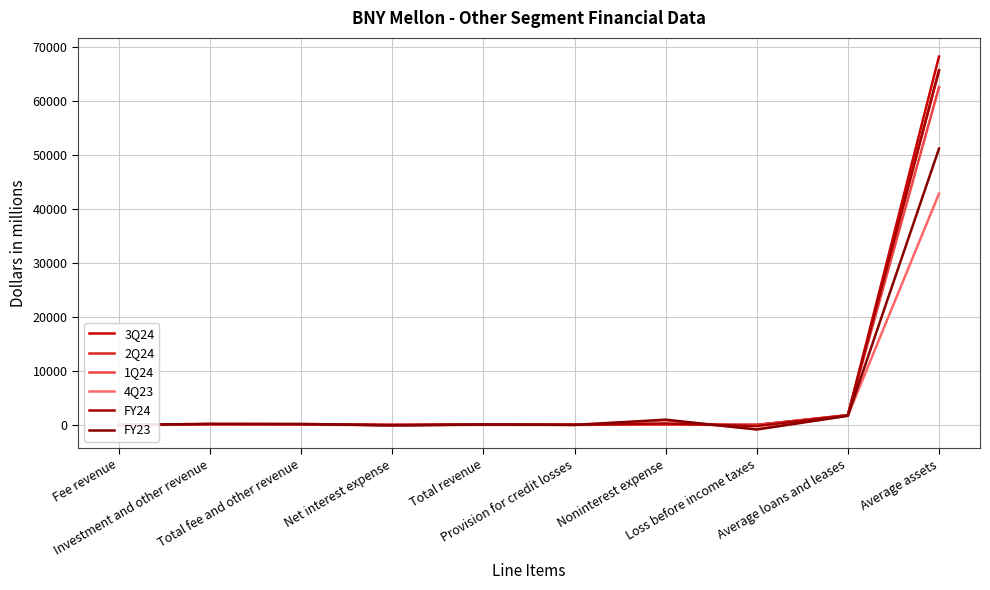

What is the average value of the 2Q24 series?

6746